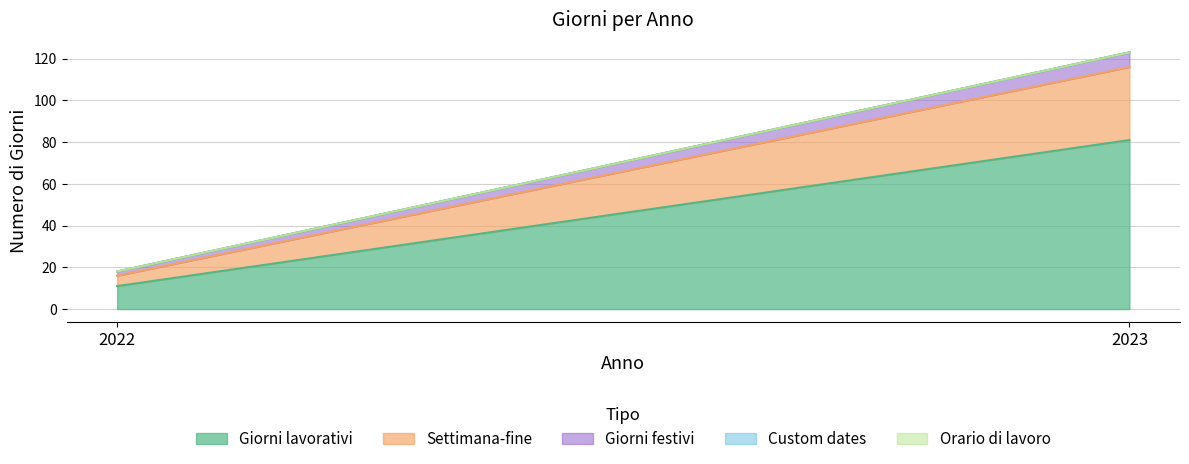

Which series has the largest total across all categories?

Giorni lavorativi